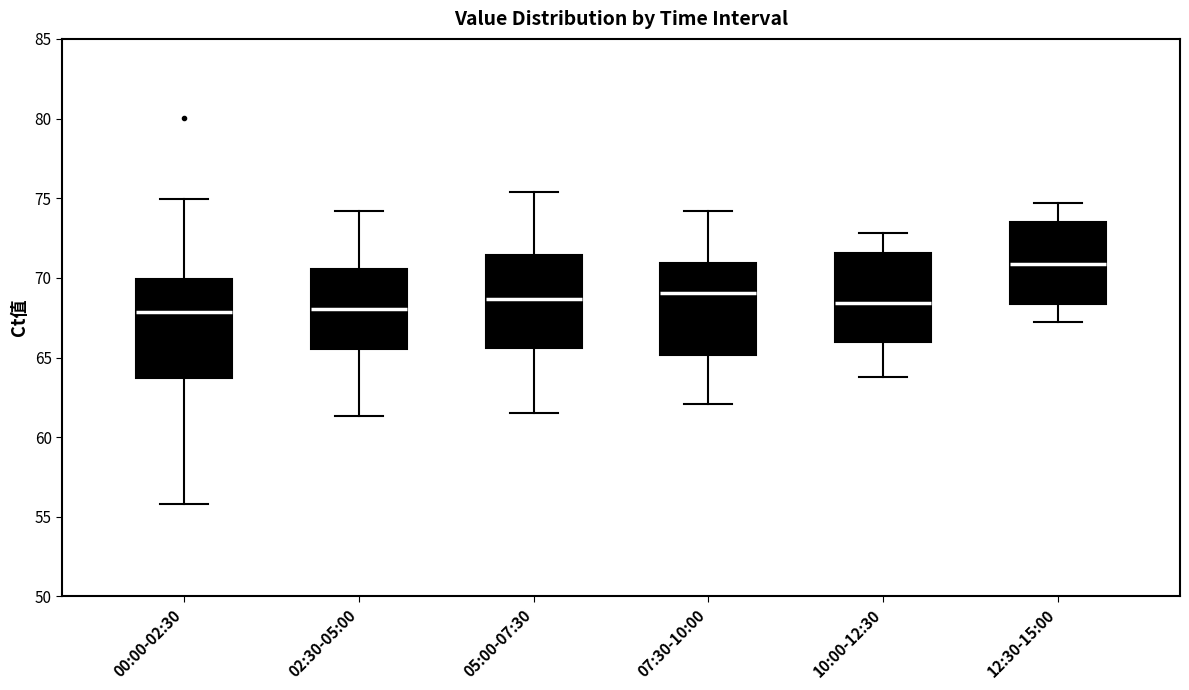

Reading left to right, read every box against the y-axis: the position of its median line, the range the box covers, and the ends of its whiskers. The values are not printed on the chart, so give them approximately, as read against the axis.

00:00-02:30: median 68.0, box 63.5 to 70.0, whiskers 56.0 to 75.0
02:30-05:00: median 68.0, box 65.5 to 70.5, whiskers 61.5 to 74.0
05:00-07:30: median 68.5, box 65.5 to 71.5, whiskers 61.5 to 75.5
07:30-10:00: median 69.0, box 65.0 to 71.0, whiskers 62.0 to 74.0
10:00-12:30: median 68.5, box 66.0 to 71.5, whiskers 64.0 to 73.0
12:30-15:00: median 71.0, box 68.5 to 73.5, whiskers 67.0 to 74.5